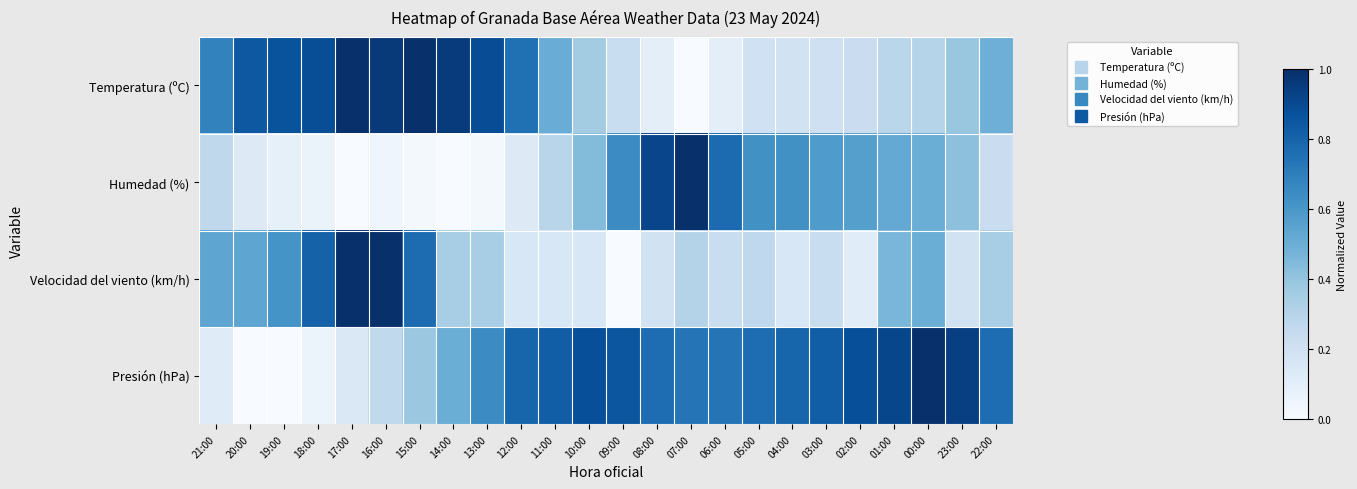

Reading left to right, what are all the values shown in this chart?

Temperatura (ºC): 21:00=0.7	20:00=0.8	19:00=0.9	18:00=0.9	17:00=1.0	16:00=1.0	15:00=1.0	14:00=1.0	13:00=0.9	12:00=0.8	11:00=0.5	10:00=0.4	09:00=0.2	08:00=0.1	07:00=0.0	06:00=0.1	05:00=0.2	04:00=0.2	03:00=0.2	02:00=0.2	01:00=0.3	00:00=0.3	23:00=0.4	22:00=0.5
Humedad (%): 21:00=0.3	20:00=0.1	19:00=0.1	18:00=0.1	17:00=0.0	16:00=0.0	15:00=0.0	14:00=0.0	13:00=0.0	12:00=0.1	11:00=0.3	10:00=0.4	09:00=0.6	08:00=0.9	07:00=1.0	06:00=0.8	05:00=0.6	04:00=0.6	03:00=0.6	02:00=0.6	01:00=0.5	00:00=0.5	23:00=0.4	22:00=0.2
Velocidad del viento (km/h): 21:00=0.5	20:00=0.5	19:00=0.6	18:00=0.8	17:00=1.0	16:00=1.0	15:00=0.8	14:00=0.3	13:00=0.3	12:00=0.2	11:00=0.2	10:00=0.2	09:00=0.0	08:00=0.2	07:00=0.3	06:00=0.2	05:00=0.3	04:00=0.2	03:00=0.2	02:00=0.1	01:00=0.5	00:00=0.5	23:00=0.2	22:00=0.3
Presión (hPa): 21:00=0.1	20:00=0.0	19:00=0.0	18:00=0.1	17:00=0.1	16:00=0.3	15:00=0.4	14:00=0.5	13:00=0.6	12:00=0.8	11:00=0.8	10:00=0.9	09:00=0.9	08:00=0.8	07:00=0.7	06:00=0.7	05:00=0.8	04:00=0.8	03:00=0.8	02:00=0.9	01:00=0.9	00:00=1.0	23:00=0.9	22:00=0.8